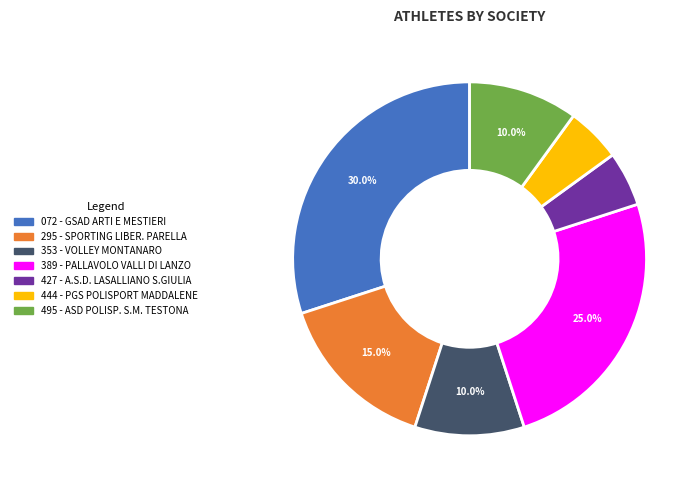

Does any single category account for the majority?

No